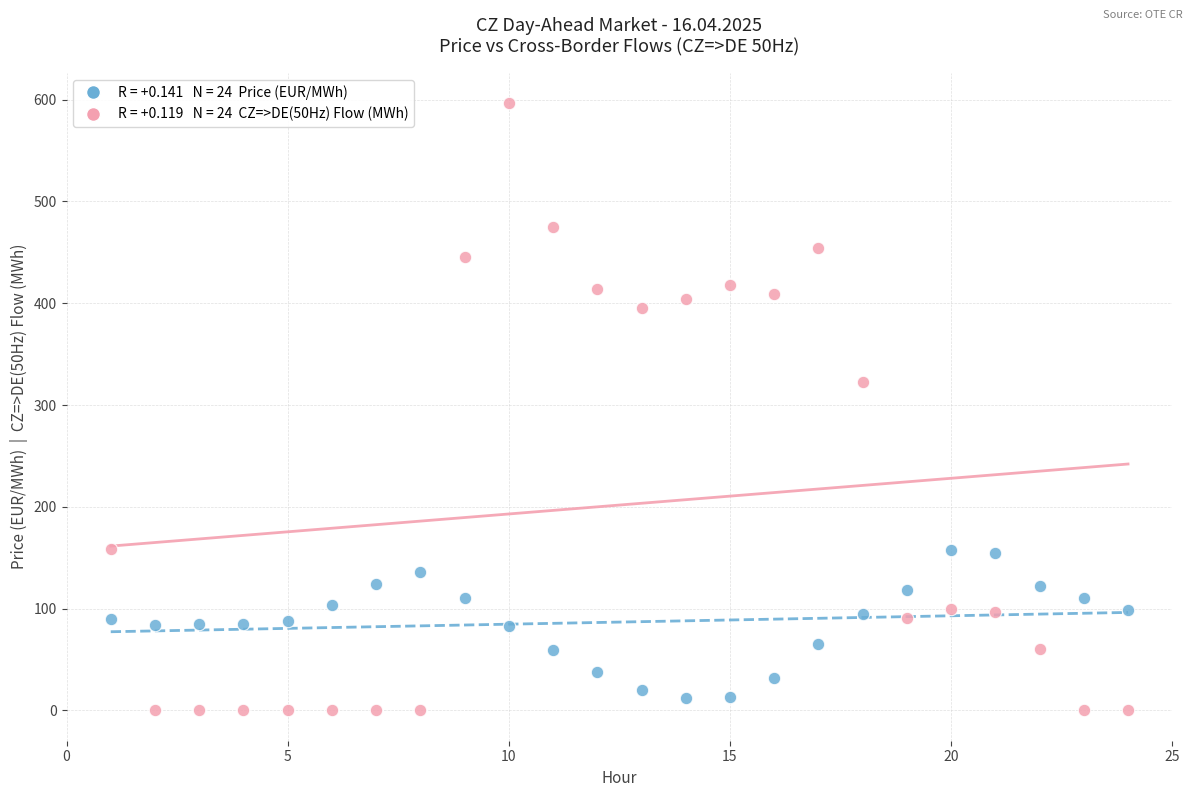

Across all series, what Y value is closest to 298?

322.8